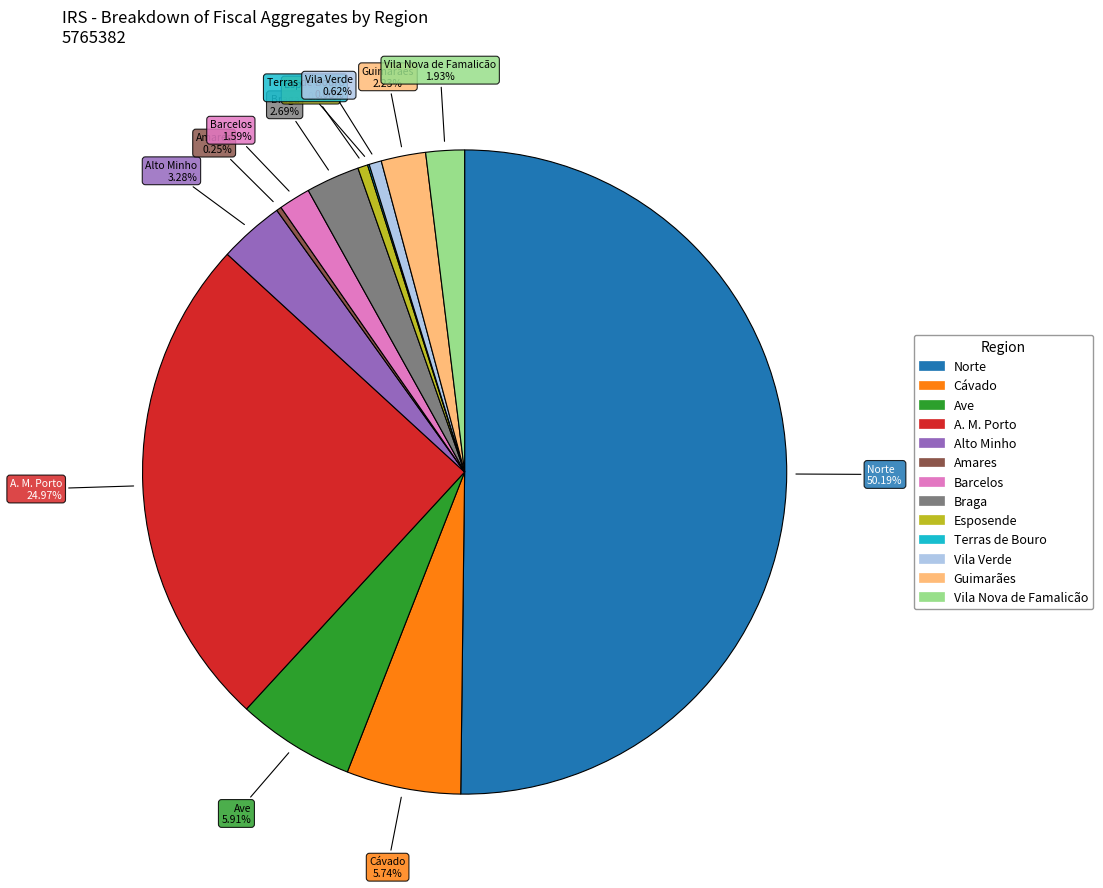

Is the sum of Ave and Cávado greater than half?

No